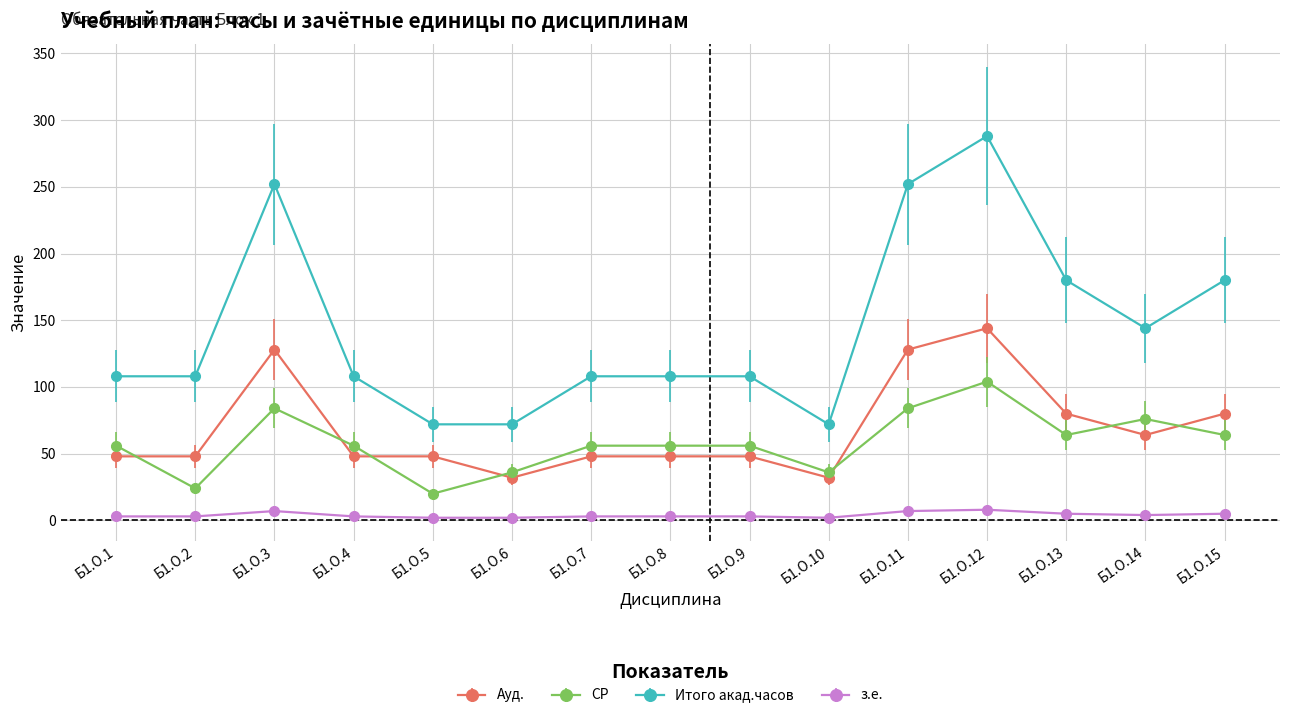

Which series has the largest total across all categories?

Итого акад.часов